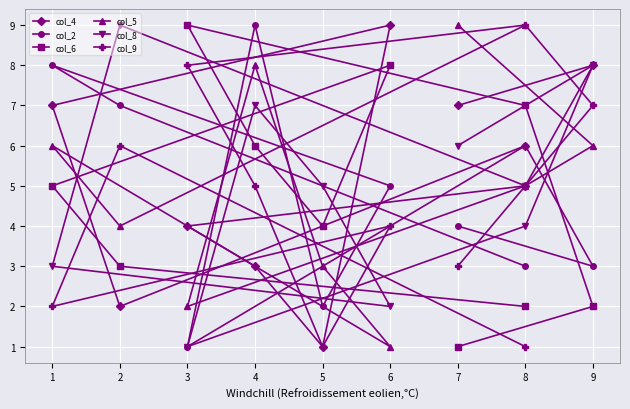

What is the minimum value for col_5?

1